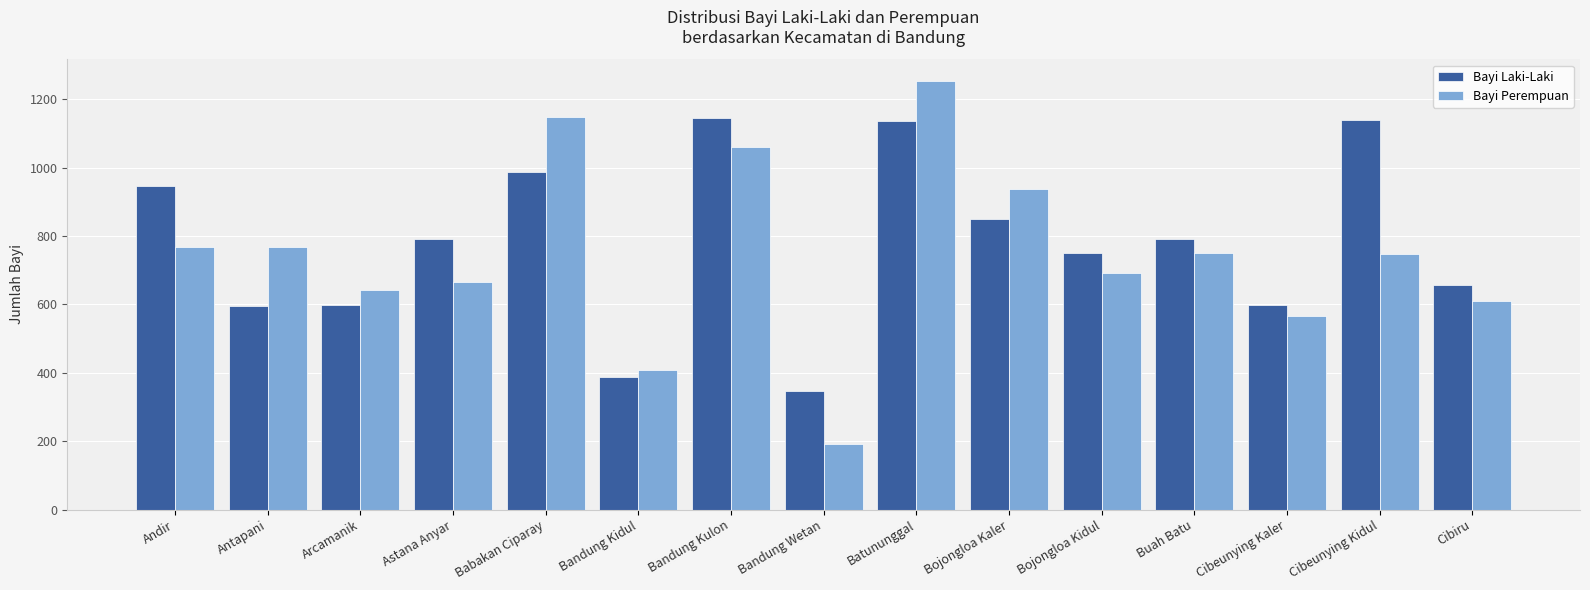

Is it true that Bayi Perempuan equals 677 at Bandung Kulon?

False